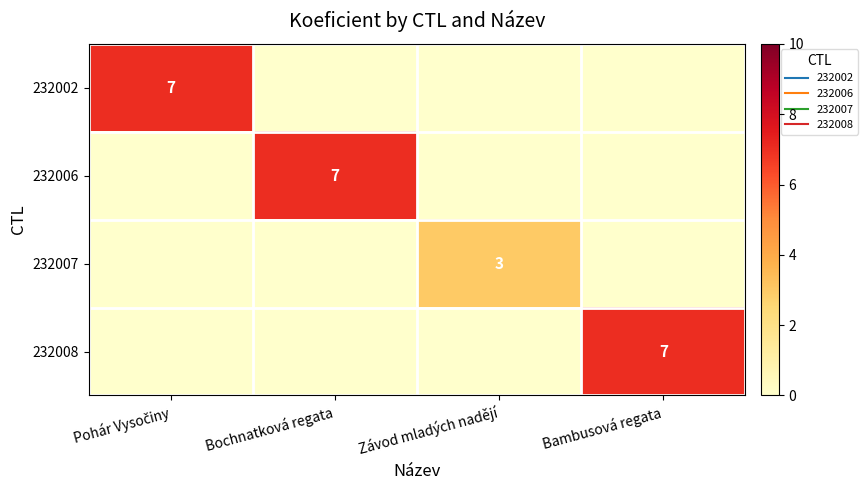

Is the value of 232002 at Bochnatková regata greater than the value of 232006 at Pohár Vysočiny?

No